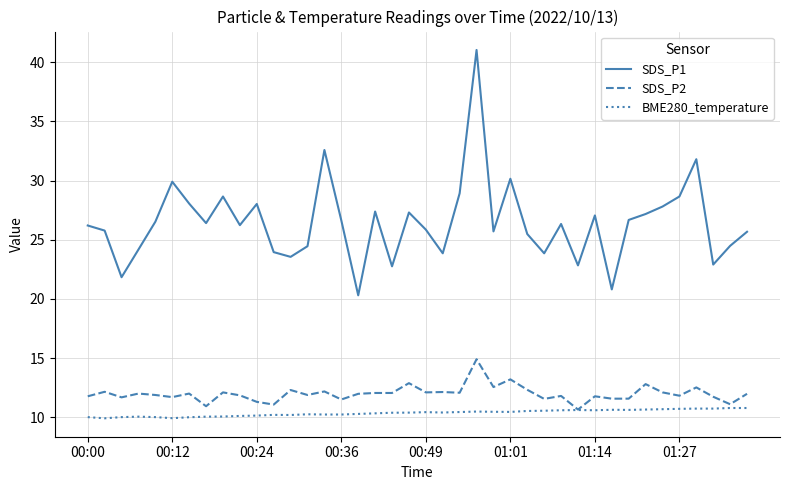

How many lines are shown in the chart?

3